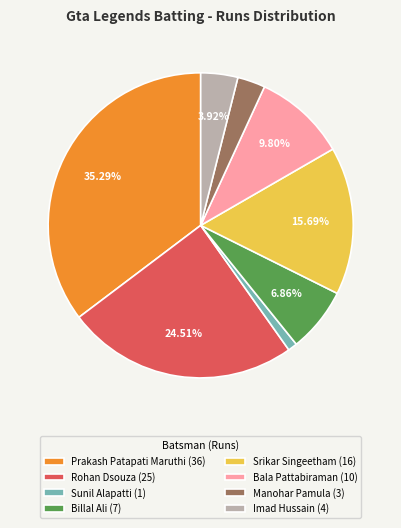

Rank the categories by value from lowest to highest.

Sunil Alapatti (1), Manohar Pamula (3), Imad Hussain (4), Billal Ali (7), Bala Pattabiraman (10), Srikar Singeetham (16), Rohan Dsouza (25), Prakash Patapati Maruthi (36)